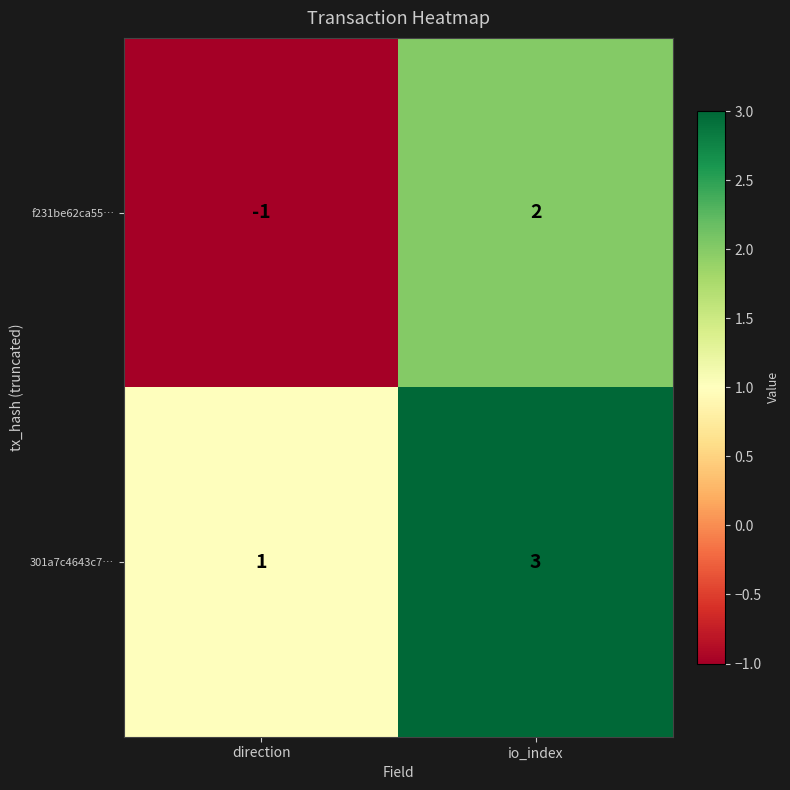

Rank the categories by f231be62ca55… value from lowest to highest.

direction, io_index